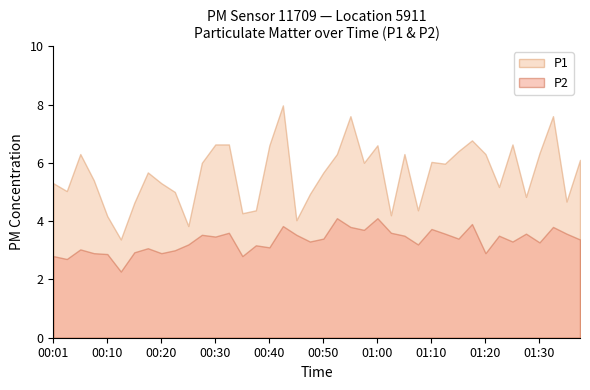

Reading right to left, what are all the values shown in this chart?

P1: 01:37=6.1	01:35=4.7	01:32=7.6	01:30=6.3	01:27=4.8	01:25=6.6	01:22=5.2	01:20=6.3	01:17=6.8	01:15=6.4	01:12=6.0	01:10=6.0	01:07=4.4	01:05=6.3	01:02=4.2	01:00=6.6	00:57=6.0	00:55=7.6	00:53=6.3	00:50=5.7	00:48=4.9	00:45=4.0	00:43=8.0	00:40=6.6	00:38=4.4	00:35=4.3	00:33=6.6	00:30=6.6	00:28=6.0	00:25=3.8	00:23=5.0	00:20=5.3	00:18=5.7	00:15=4.6	00:13=3.4	00:10=4.2	00:08=5.4	00:06=6.3	00:03=5.0	00:01=5.3
P2: 01:37=3.4	01:35=3.6	01:32=3.8	01:30=3.3	01:27=3.6	01:25=3.3	01:22=3.5	01:20=2.9	01:17=3.9	01:15=3.4	01:12=3.6	01:10=3.7	01:07=3.2	01:05=3.5	01:02=3.6	01:00=4.1	00:57=3.7	00:55=3.8	00:53=4.1	00:50=3.4	00:48=3.3	00:45=3.5	00:43=3.8	00:40=3.1	00:38=3.2	00:35=2.8	00:33=3.6	00:30=3.5	00:28=3.5	00:25=3.2	00:23=3.0	00:20=2.9	00:18=3.1	00:15=2.9	00:13=2.3	00:10=2.9	00:08=2.9	00:06=3.0	00:03=2.7	00:01=2.8